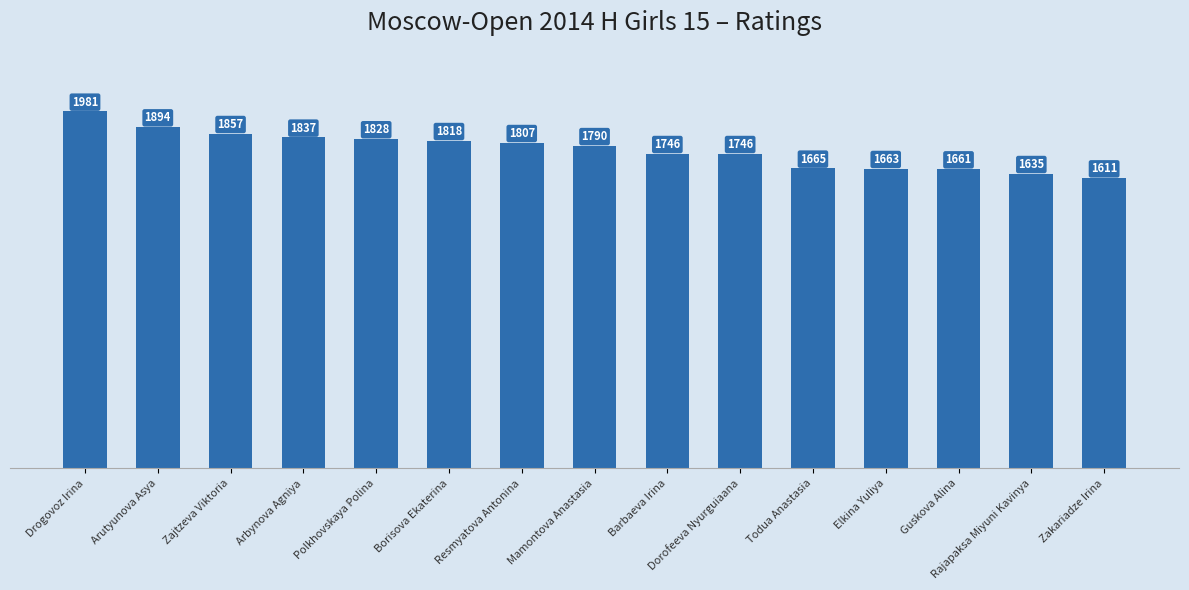

Where is the data nearest to the value 1796?

Mamontova Anastasia